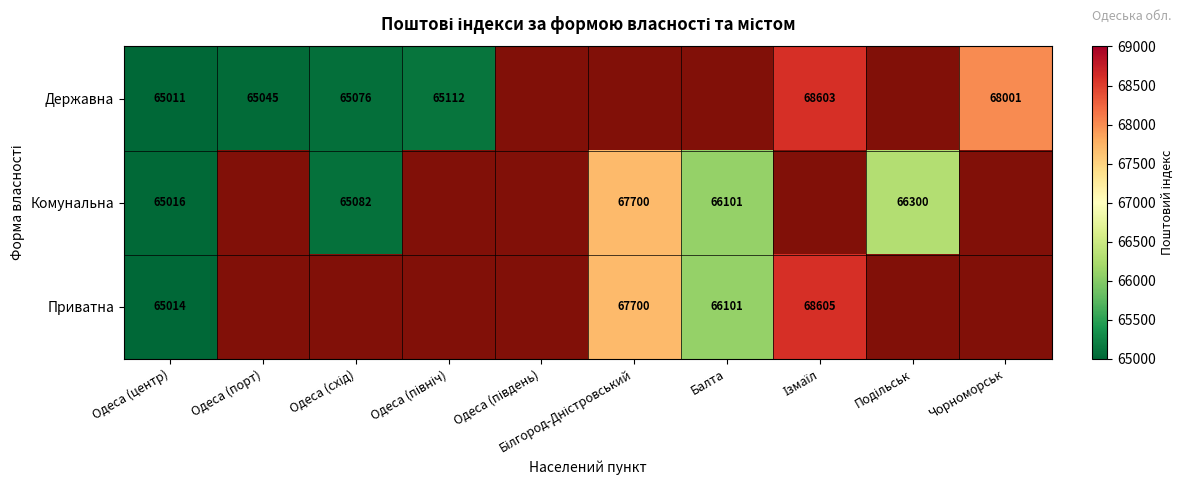

The value of Приватна at Одеса (центр) is 65014. True or false?

True